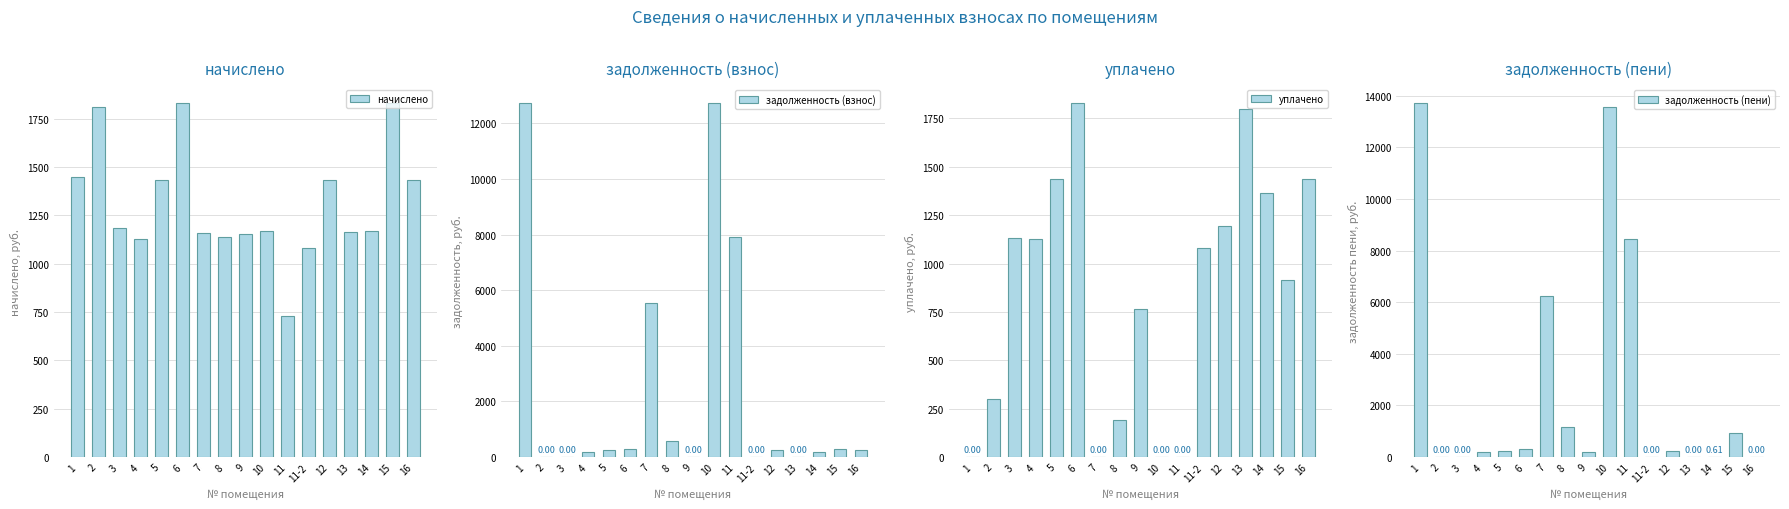

At which category is the sum across all series the highest?

1